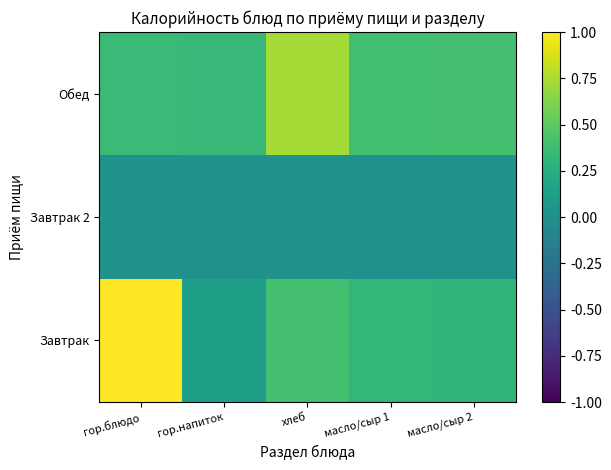

Where is Завтрак nearest to the value 0?

гор.напиток